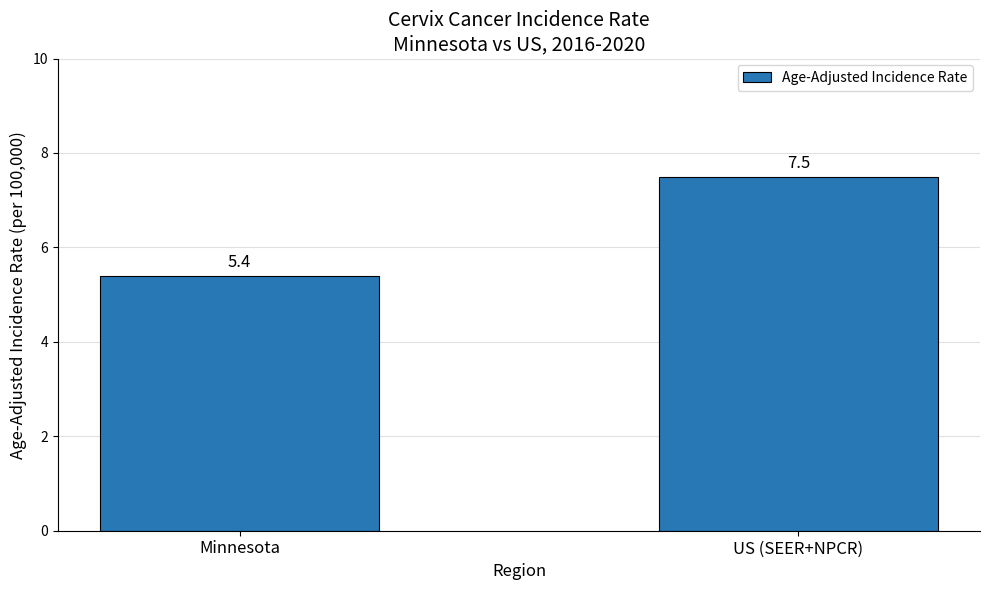

Approximately how many times larger is the value at Minnesota compared to US (SEER+NPCR)?

0.7